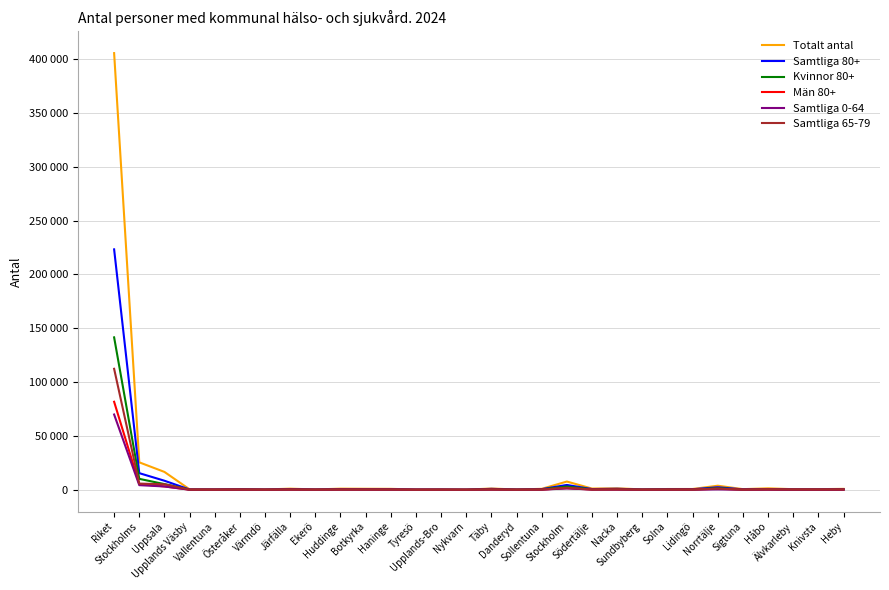

Where is the first local maximum for Män 80+?

Österåker